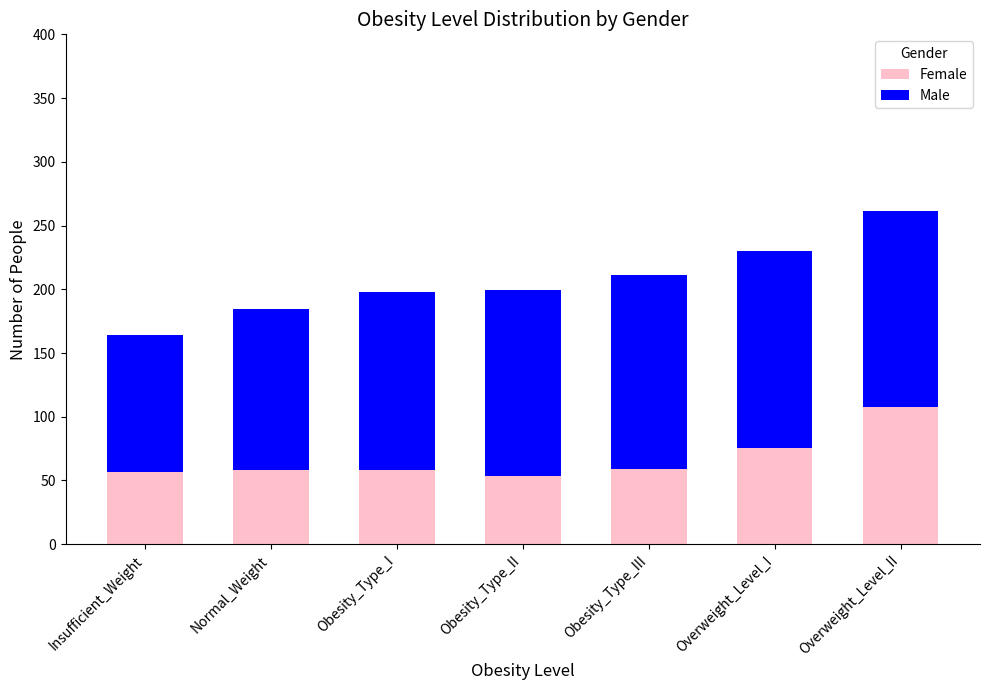

At which label does Female reach its peak?

Overweight_Level_II